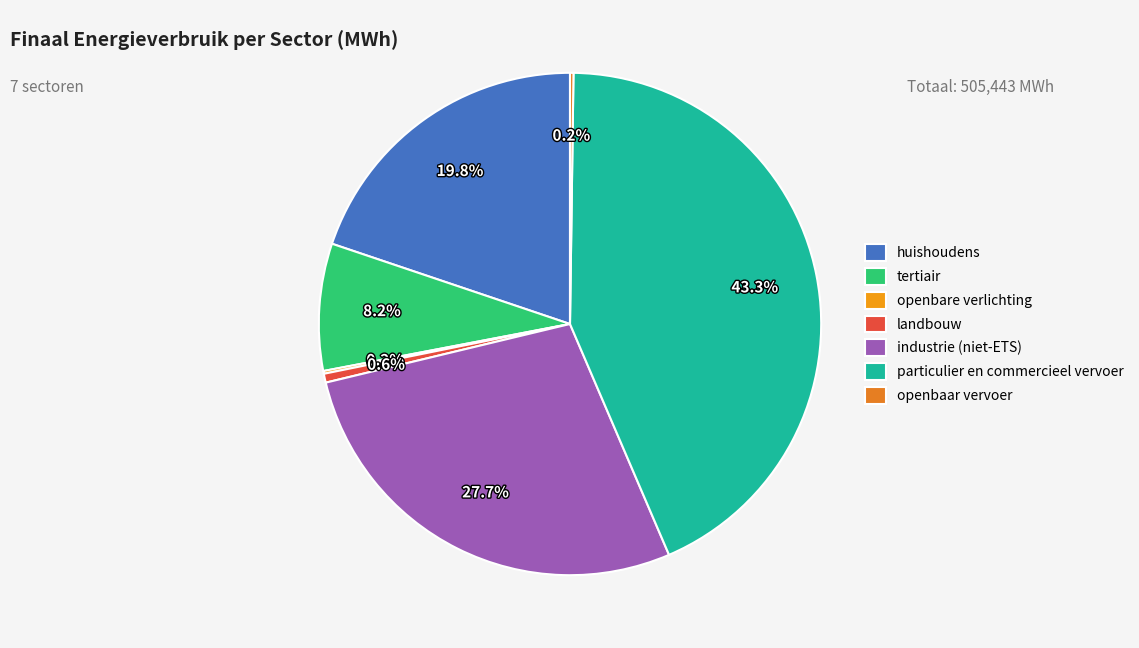

Does openbare verlichting account for over 50% of the chart?

No